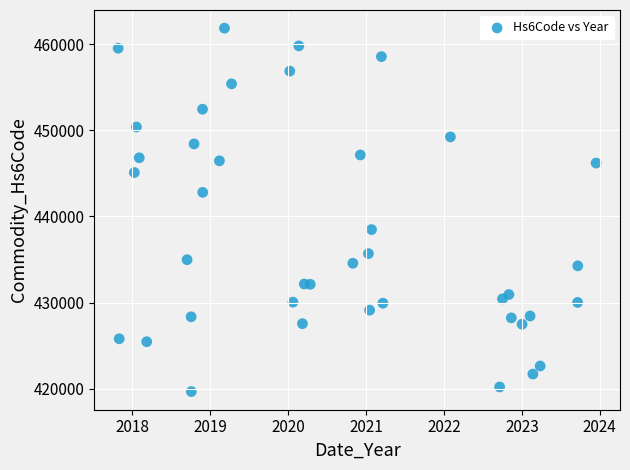

What is the range of Y values (max minus min)?

42154.4